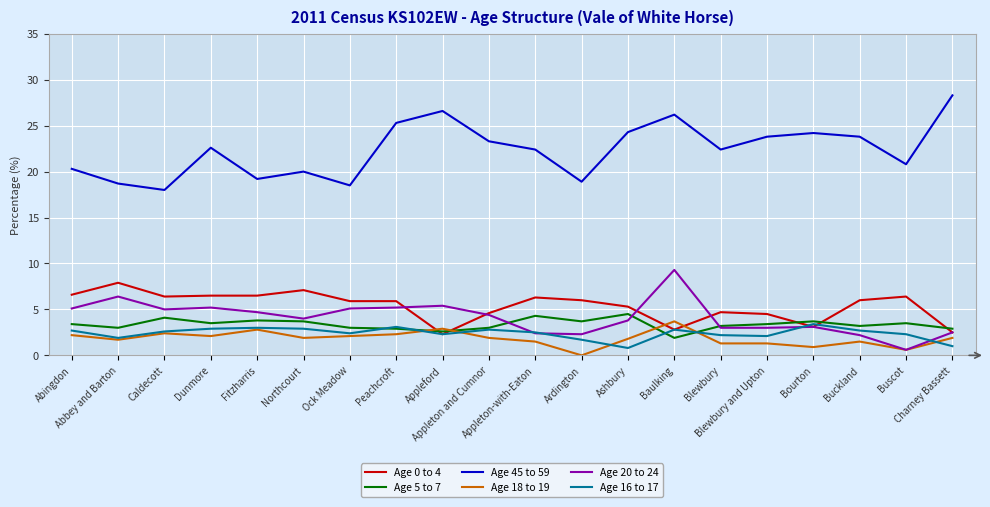

How many distinct data groups are displayed?

6